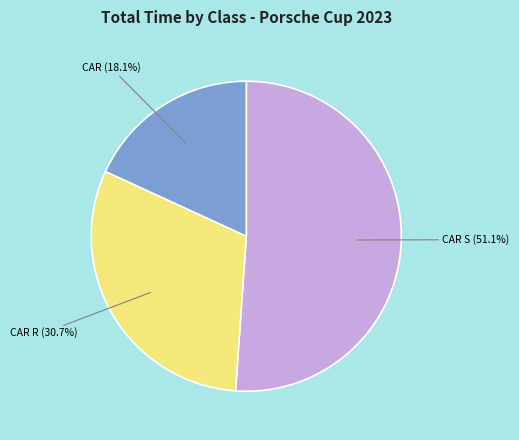

Do CAR (18.1%) and CAR R (30.7%) together represent more than half of the pie?

No